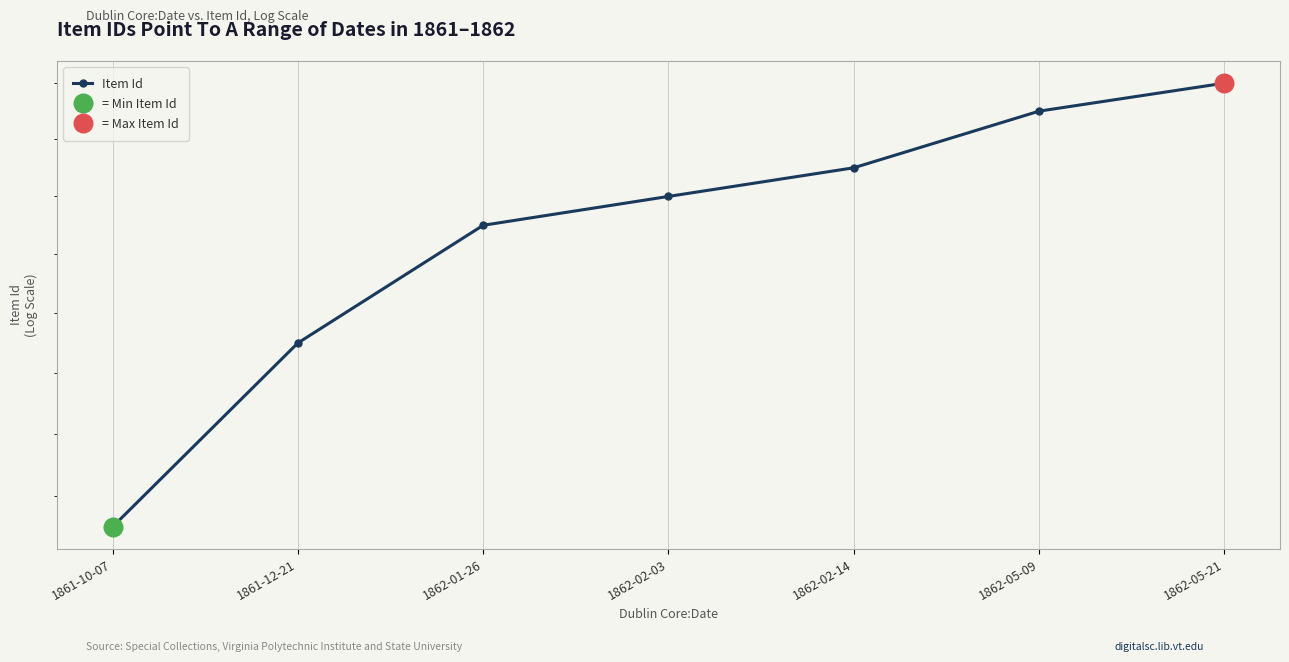

Which has a higher value, 1861-12-21 or 1862-05-09?

1862-05-09